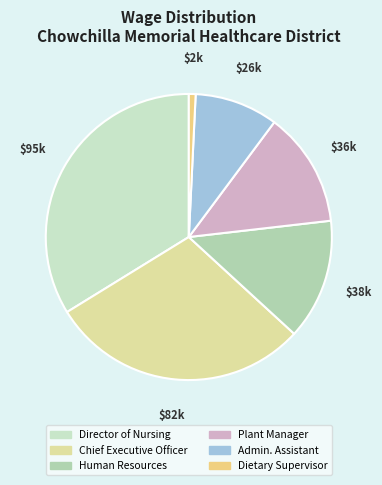

Does Director of Nursing account for over 50% of the chart?

No